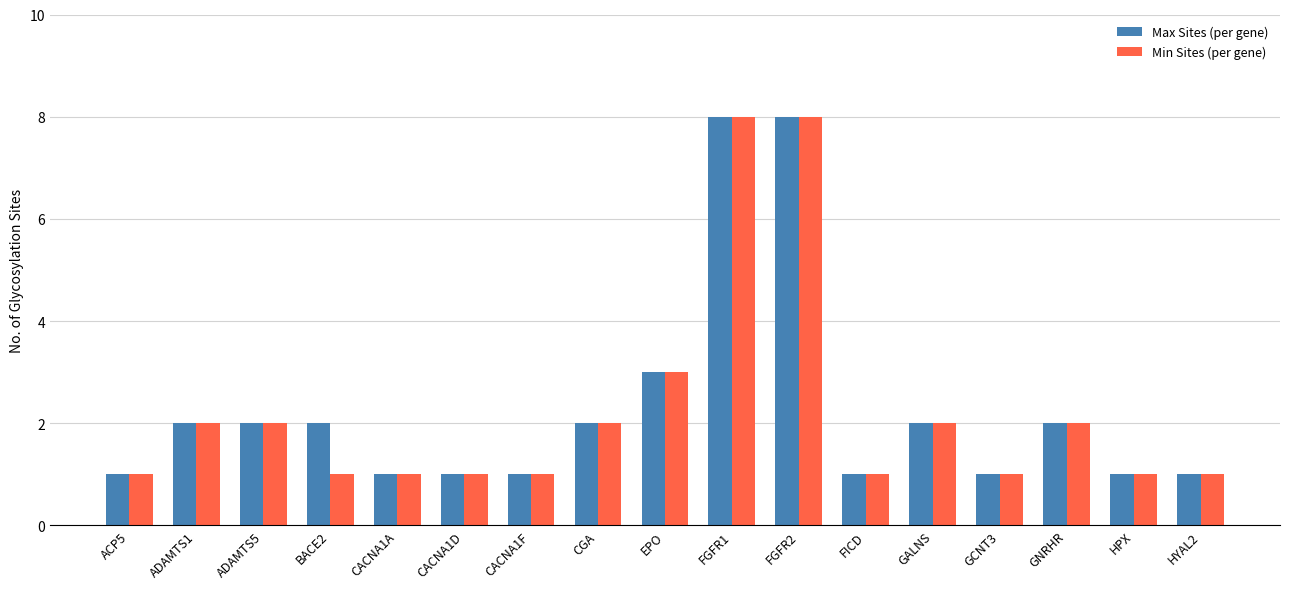

True or false: Min Sites (per gene) has a value of 1 at GNRHR.

False